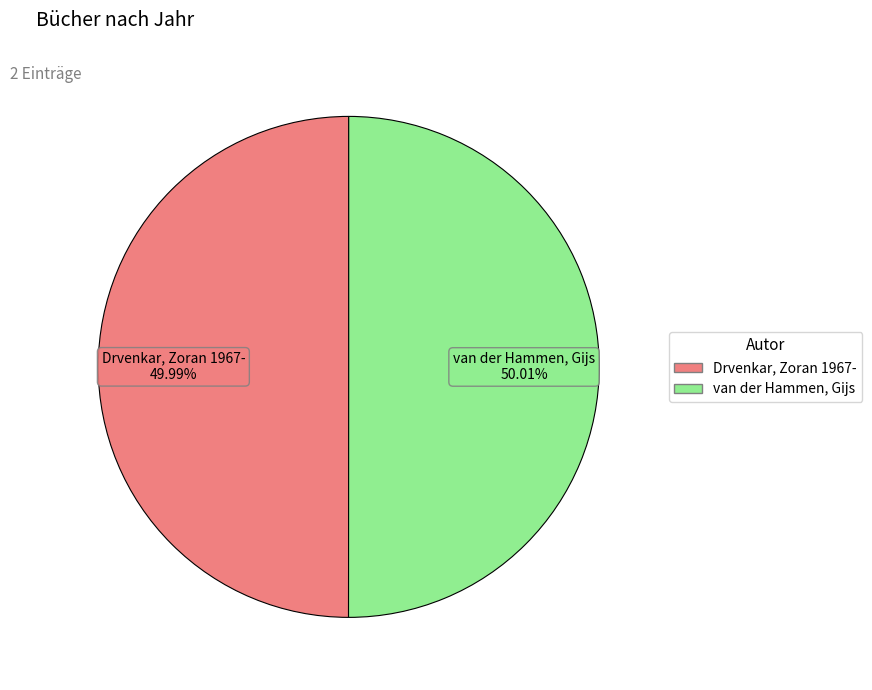

What portion of the pie excludes Drvenkar, Zoran 1967-?

50.0%